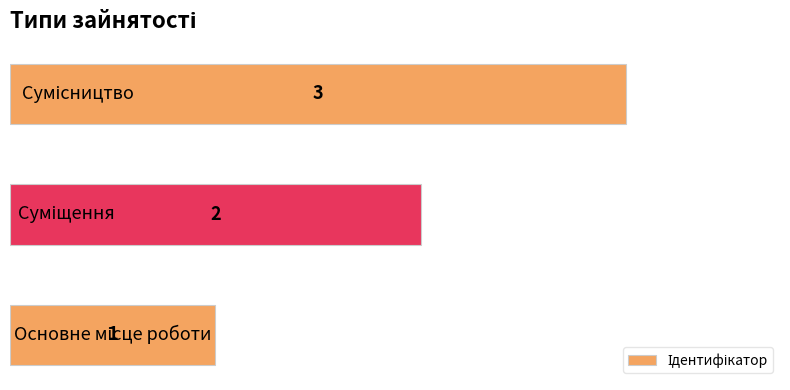

What is the sum of all values?

6